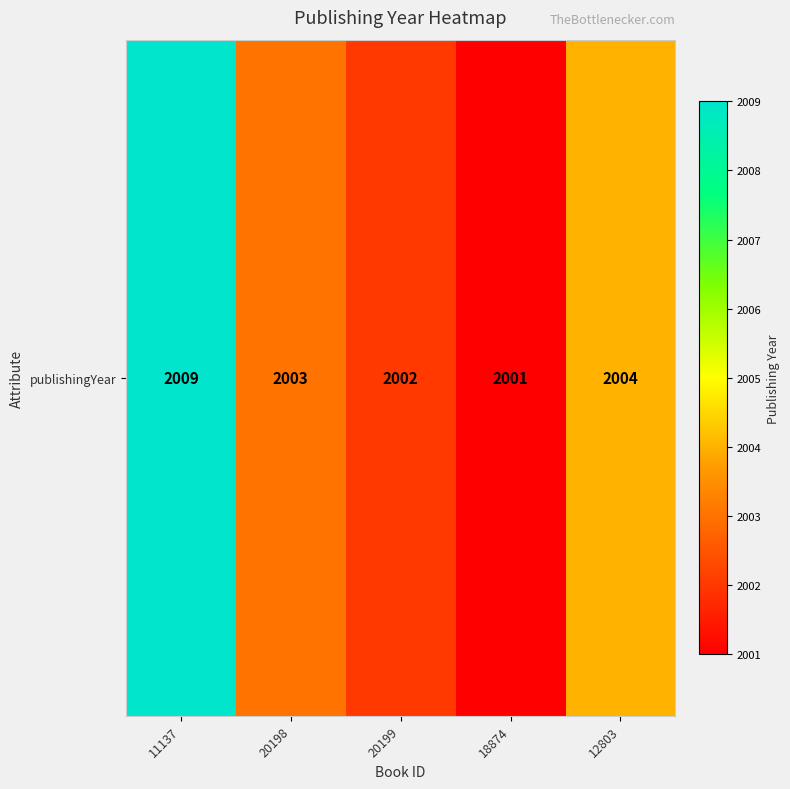

List the labels in order of value, smallest first.

18874, 20199, 20198, 12803, 11137